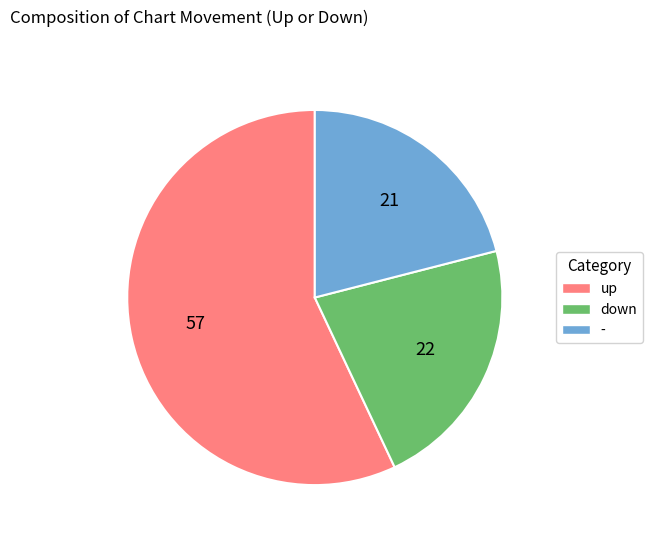

Which category has the smallest portion of the pie?

-